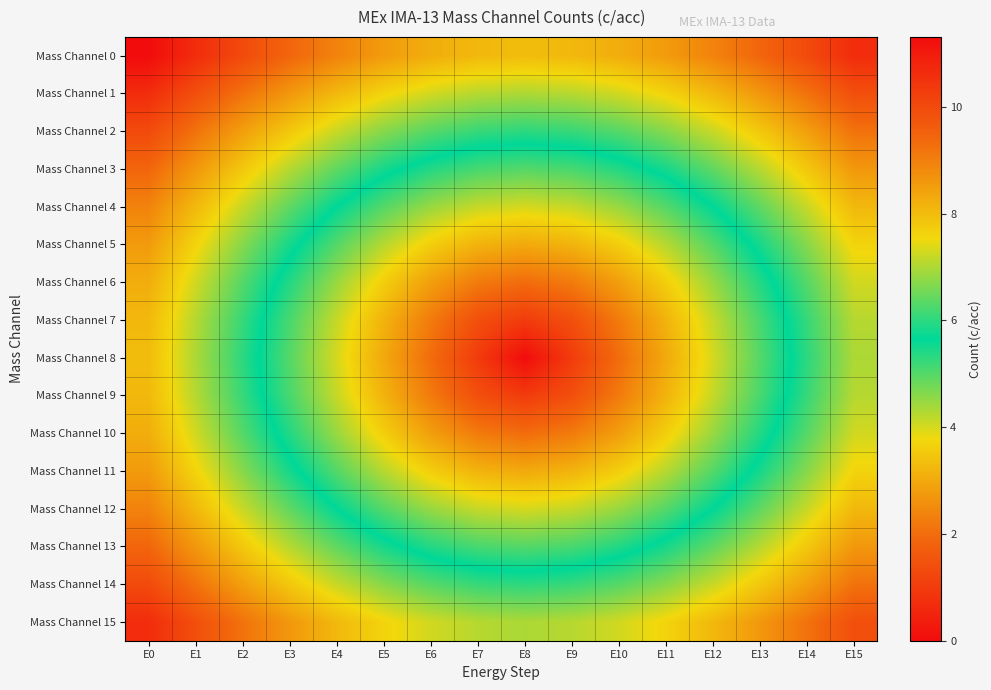

Rank the series by their maximum value, from highest to lowest.

Mass Channel 0, Mass Channel 1, Mass Channel 15, Mass Channel 2, Mass Channel 14, Mass Channel 3, Mass Channel 13, Mass Channel 4, Mass Channel 12, Mass Channel 5, Mass Channel 11, Mass Channel 6, Mass Channel 10, Mass Channel 7, Mass Channel 9, Mass Channel 8